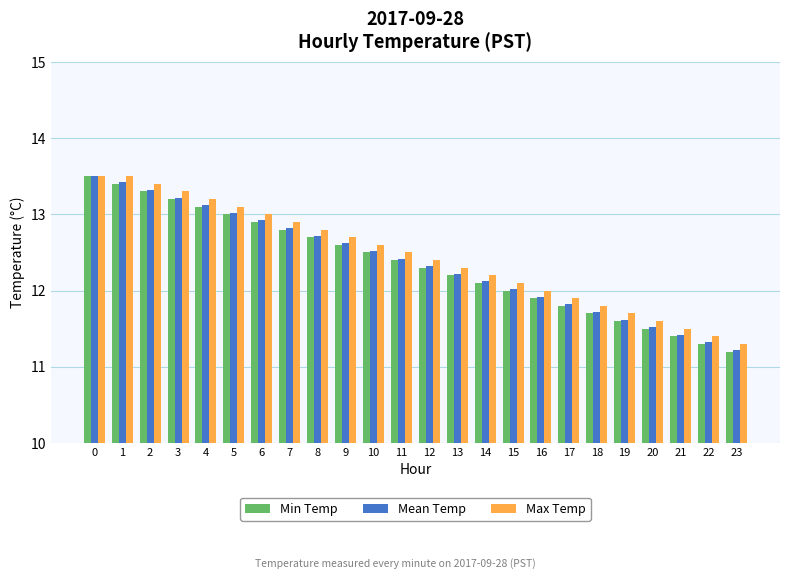

What is the total value across all series at 10?

37.6